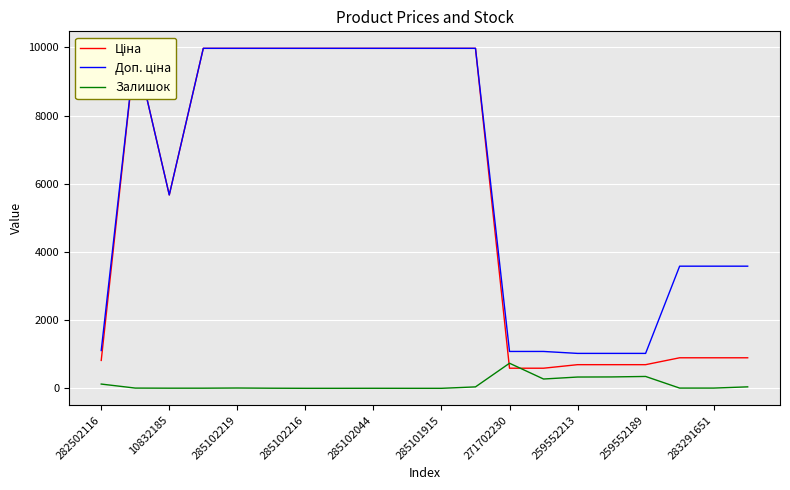

At which category is the sum across all series the highest?

11